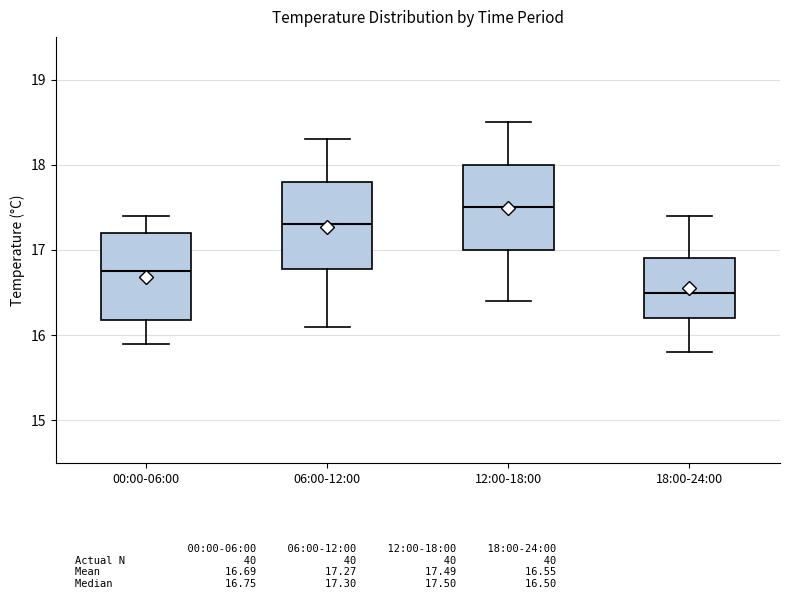

Where is the lower edge of the box for 18:00-24:00 on the y-axis? The values are not printed on the chart, so give them approximately, as read against the axis.

16.2